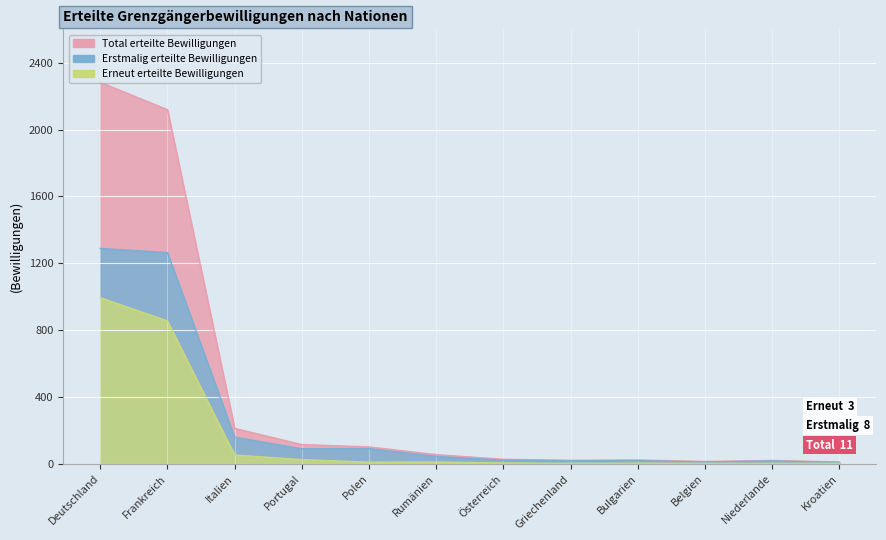

What is the lowest value of the Erstmalig erteilte Bewilligungen series?

8